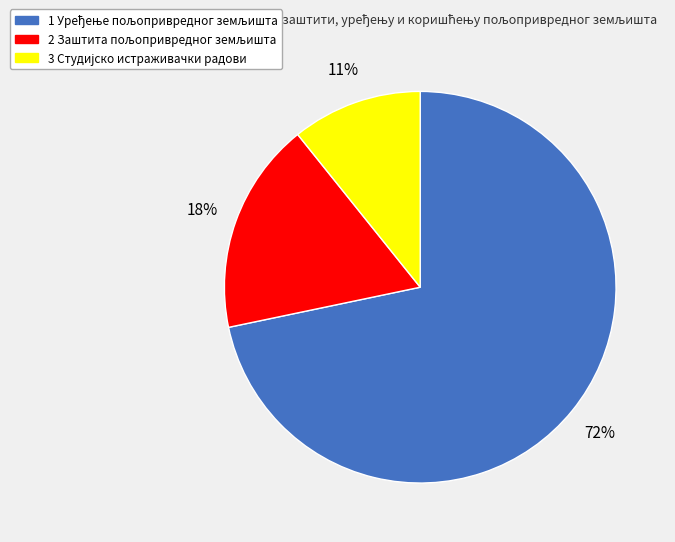

To the nearest percent, what is the average slice percentage?

33%